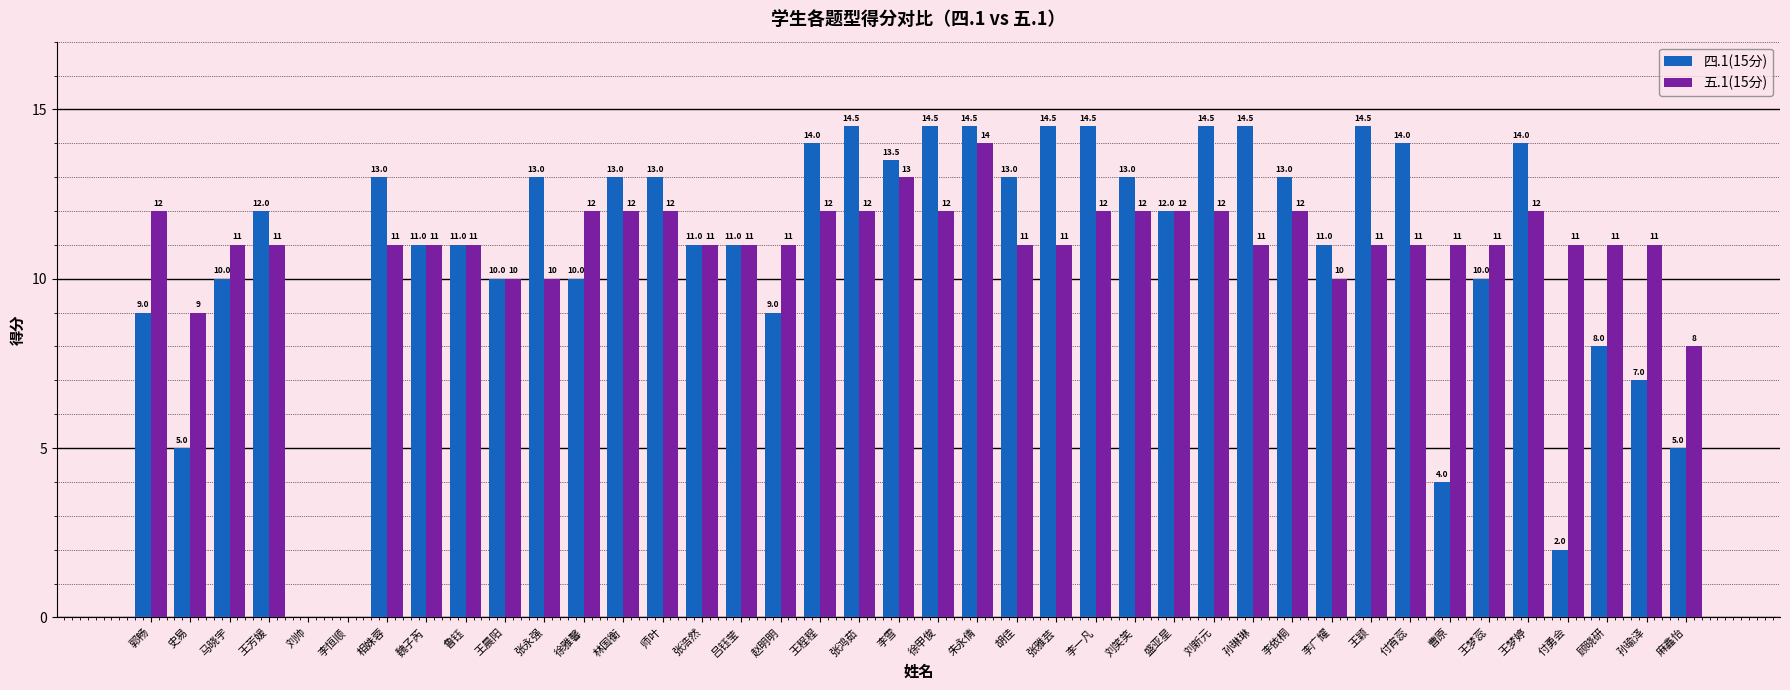

Reading left to right, transcribe all the data shown in this chart.

四.1(15分): 9.0	5.0	10.0	12.0	0.0	0.0	13.0	11.0	11.0	10.0	13.0	10.0	13.0	13.0	11.0	11.0	9.0	14.0	14.5	13.5	14.5	14.5	13.0	14.5	14.5	13.0	12.0	14.5	14.5	13.0	11.0	14.5	14.0	4.0	10.0	14.0	2.0	8.0	7.0	5.0
五.1(15分): 12.0	9.0	11.0	11.0	0.0	0.0	11.0	11.0	11.0	10.0	10.0	12.0	12.0	12.0	11.0	11.0	11.0	12.0	12.0	13.0	12.0	14.0	11.0	11.0	12.0	12.0	12.0	12.0	11.0	12.0	10.0	11.0	11.0	11.0	11.0	12.0	11.0	11.0	11.0	8.0